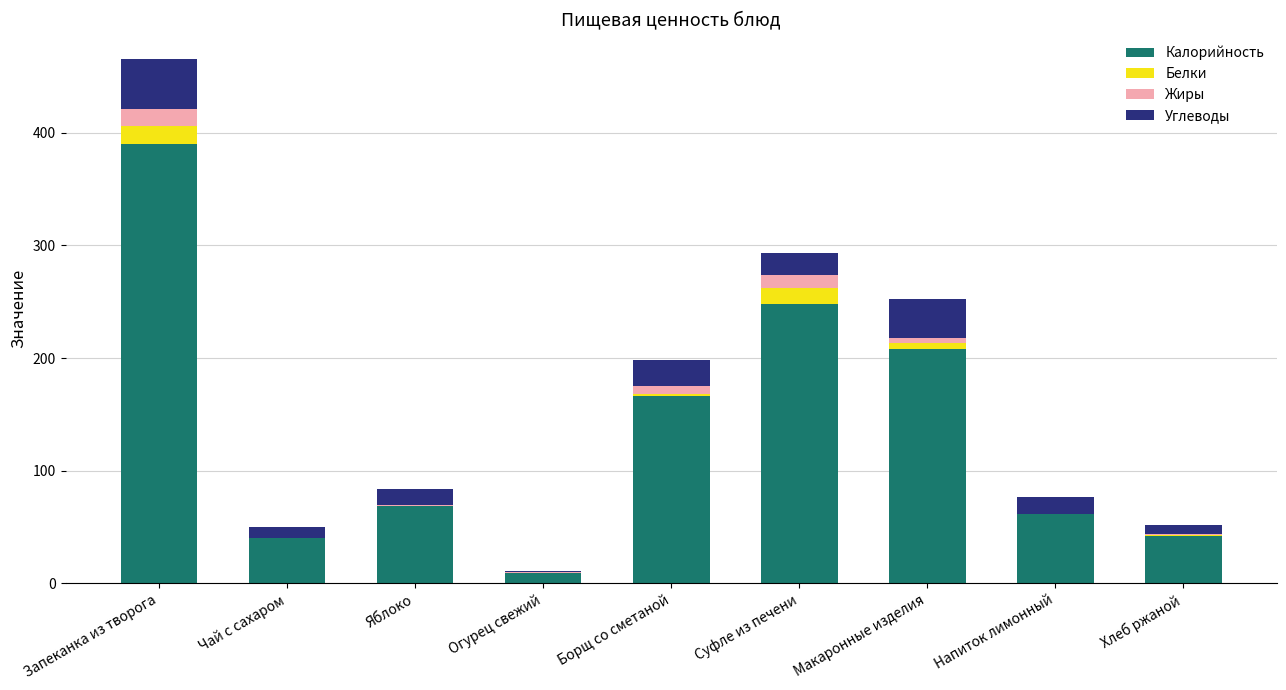

Is it true that Калорийность equals 65.0 at Суфле из печени?

False